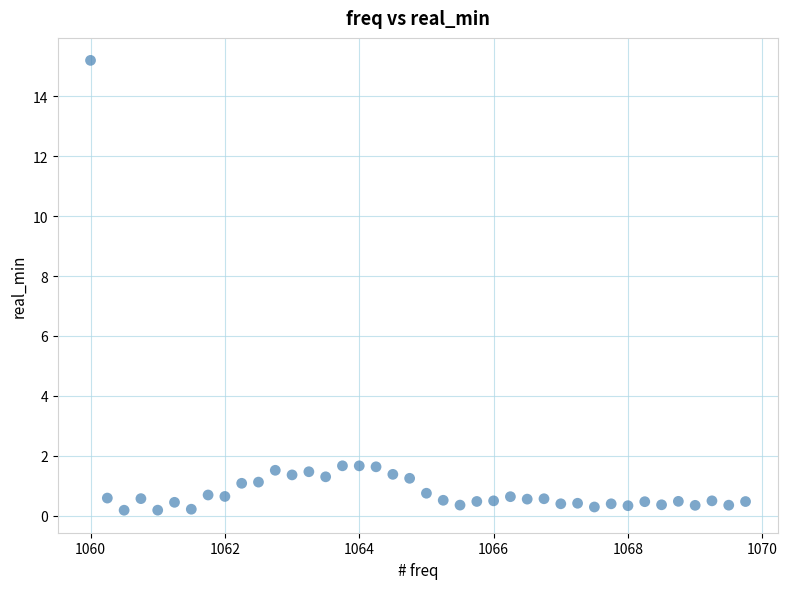

What is the range of X values (max minus min)?

9.8